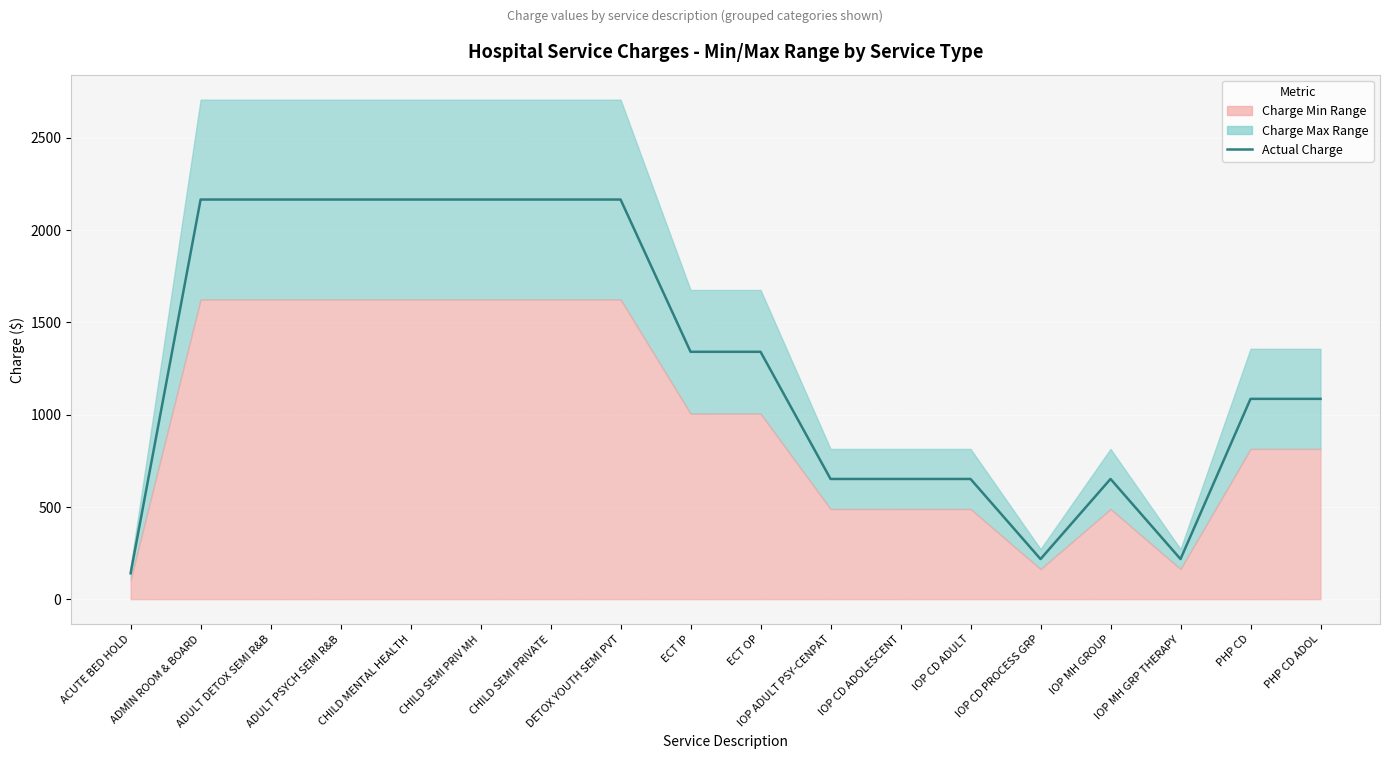

At which category does the data reach its first local peak?

IOP MH GROUP